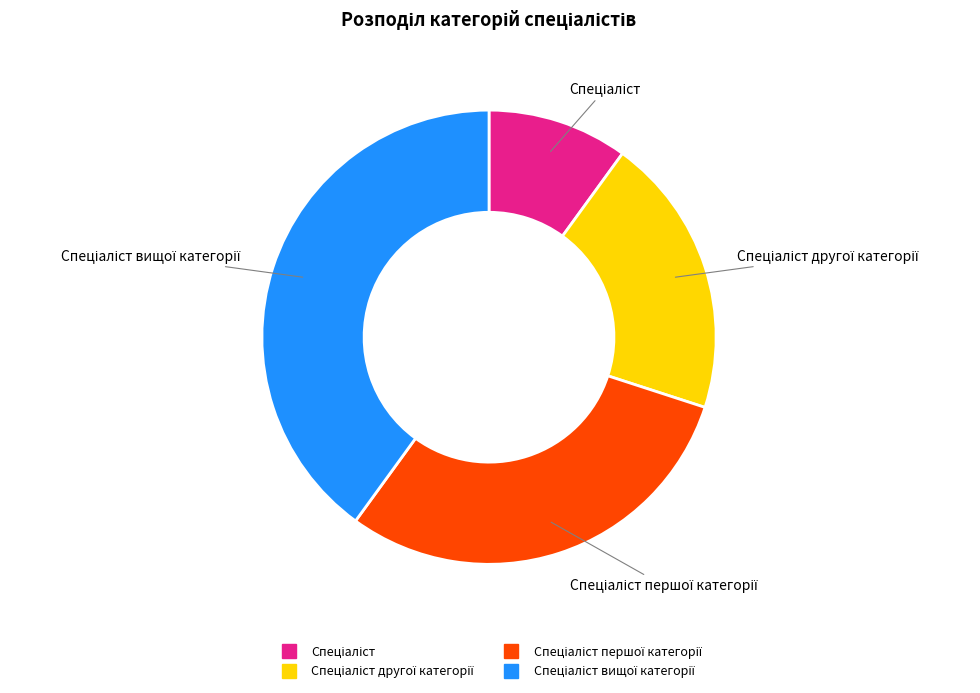

Is there any slice that represents more than half of the pie?

No